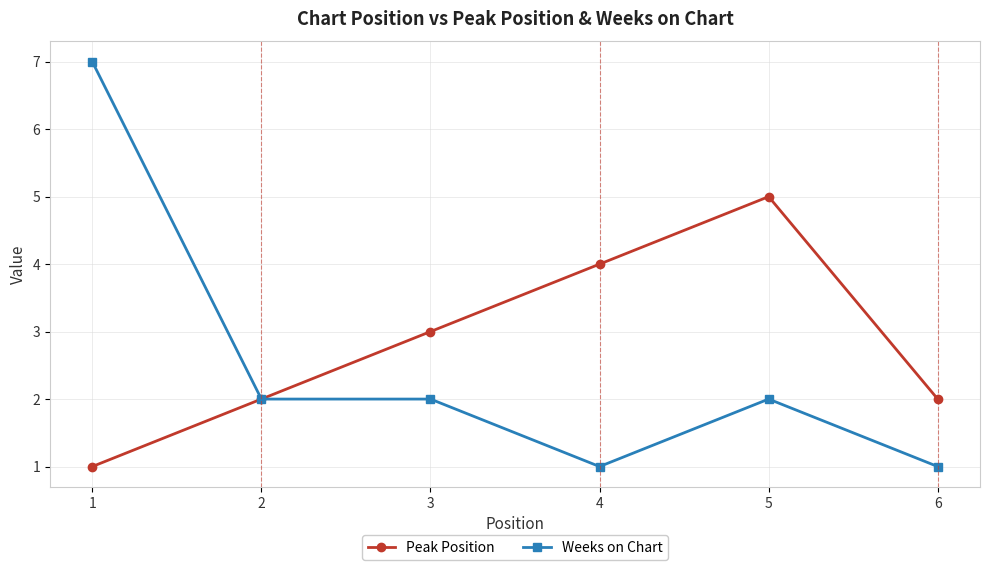

What is the greatest value displayed?

7